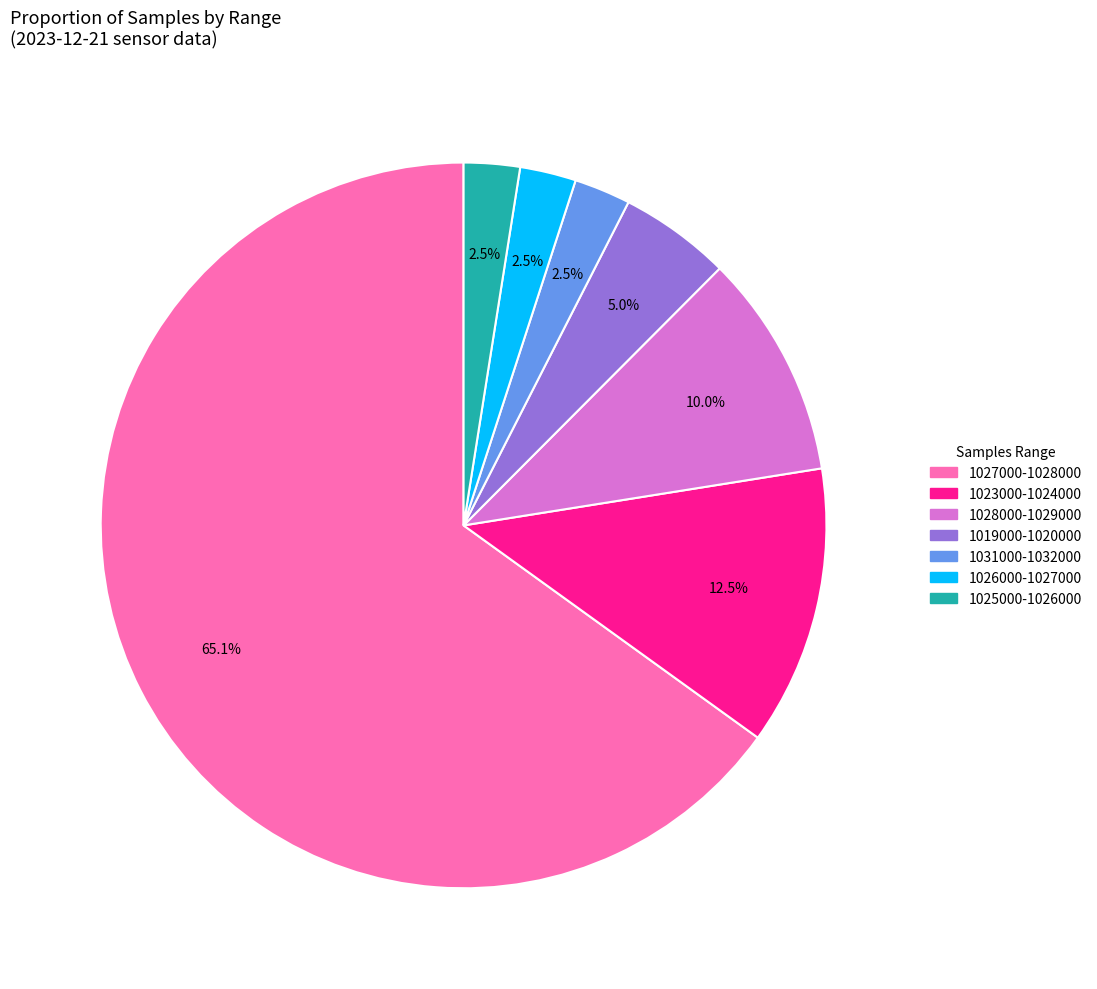

How many slices are in this pie chart?

7